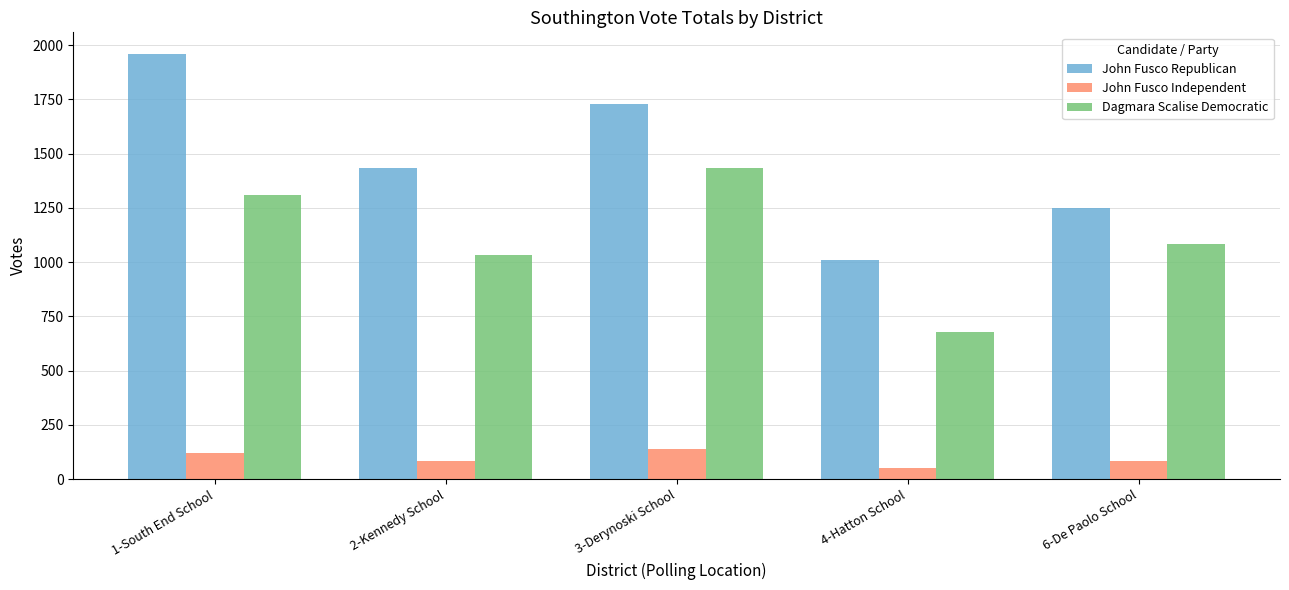

List the labels in order of Dagmara Scalise Democratic value, largest first.

3-Derynoski School, 1-South End School, 6-De Paolo School, 2-Kennedy School, 4-Hatton School